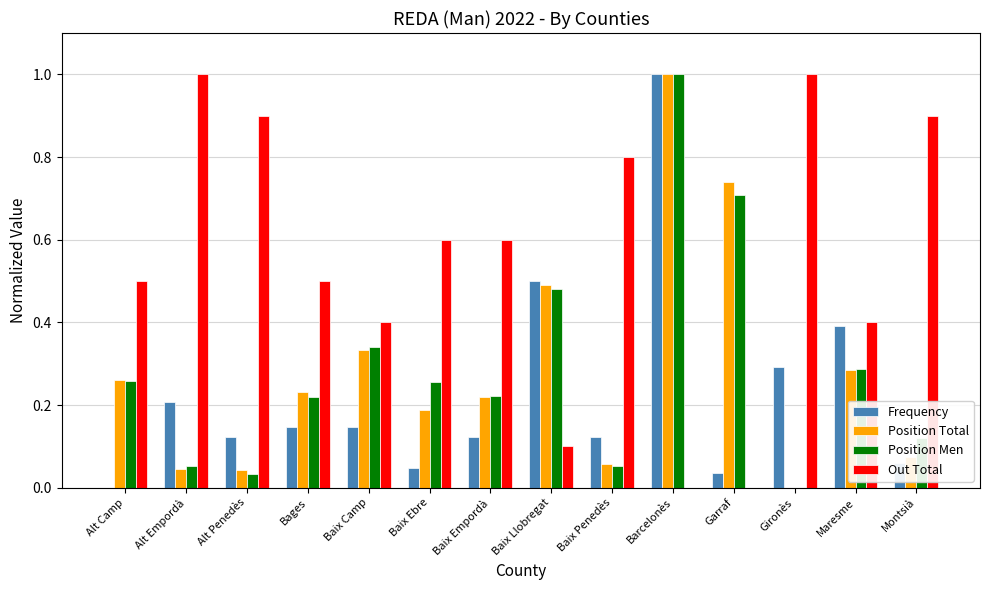

The Out Total series shows 0.2 at Baix Llobregat. True or false?

False